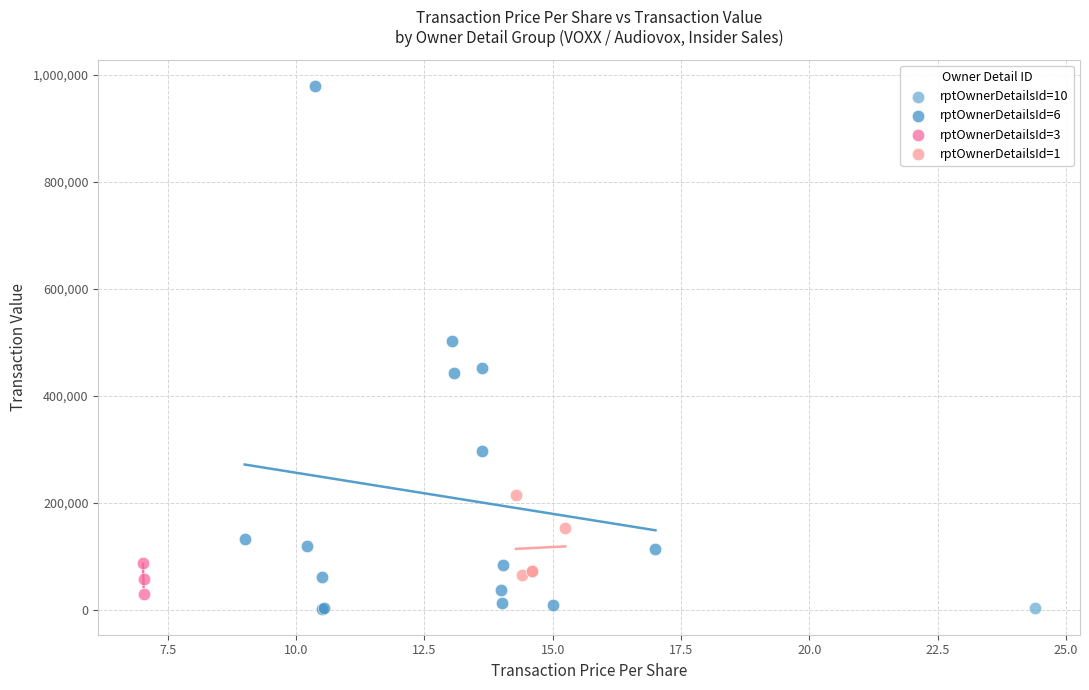

What are all the series names shown in the legend?

rptOwnerDetailsId=10, rptOwnerDetailsId=6, rptOwnerDetailsId=3, rptOwnerDetailsId=1